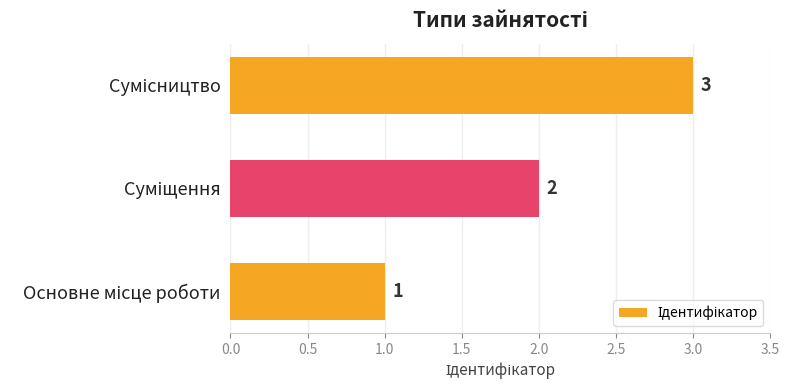

Count the values in the range 1 to 3.

3